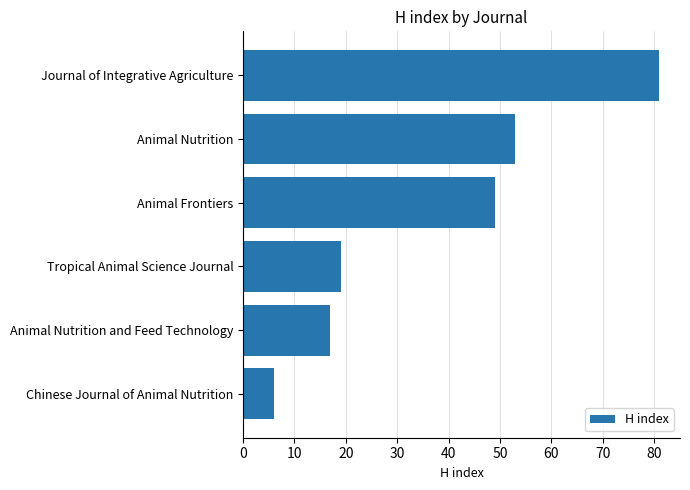

What is the difference between the second highest and second lowest values?

36